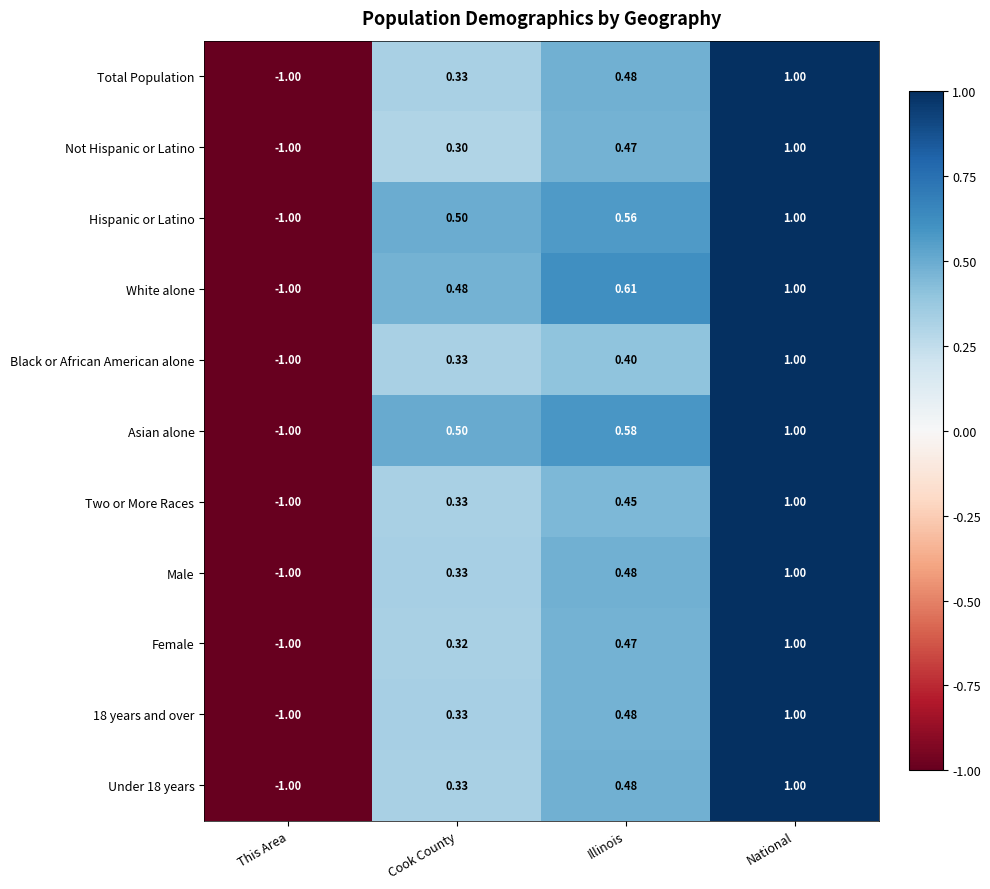

How many distinct data groups are displayed?

11